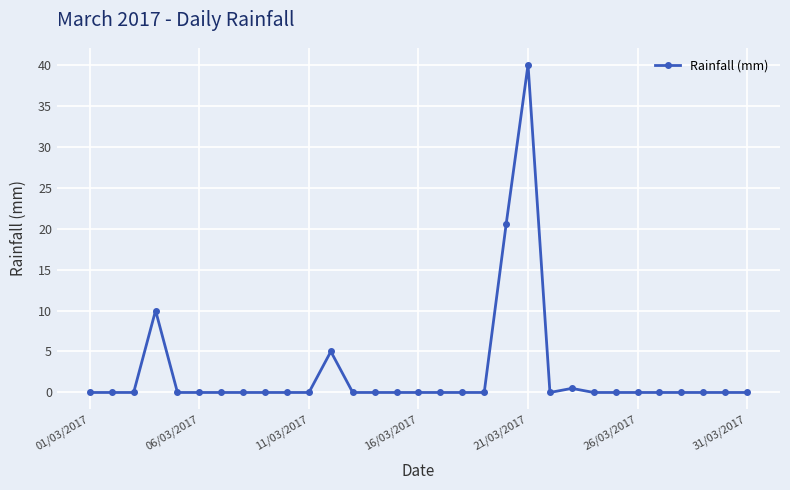

What is the sum of all values?

76.0